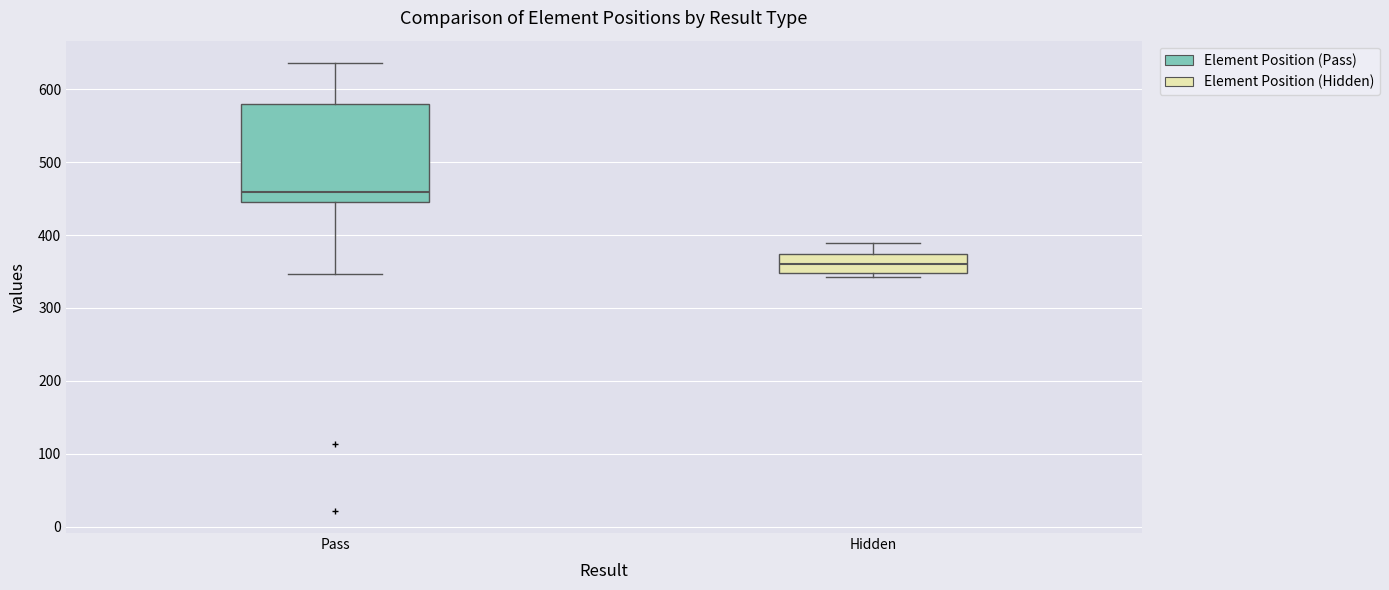

Which box is the tallest, from its lower edge to its upper edge?

Pass